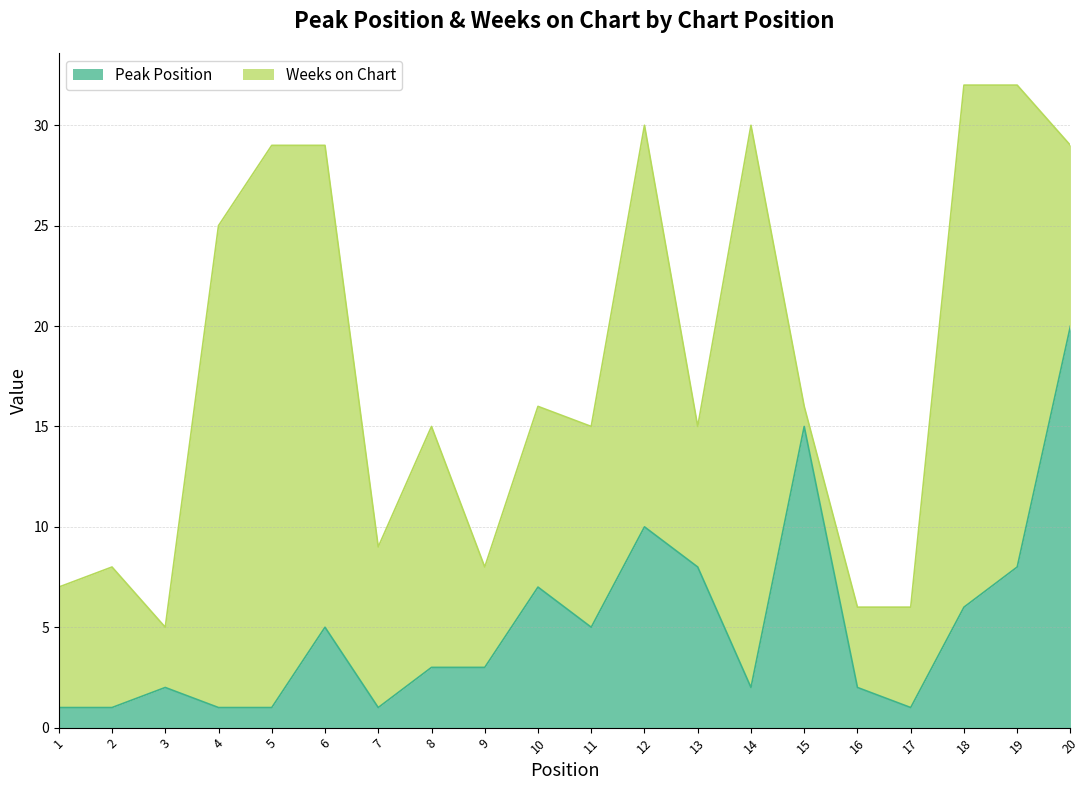

What is the difference between the values at 14 and 2?

1